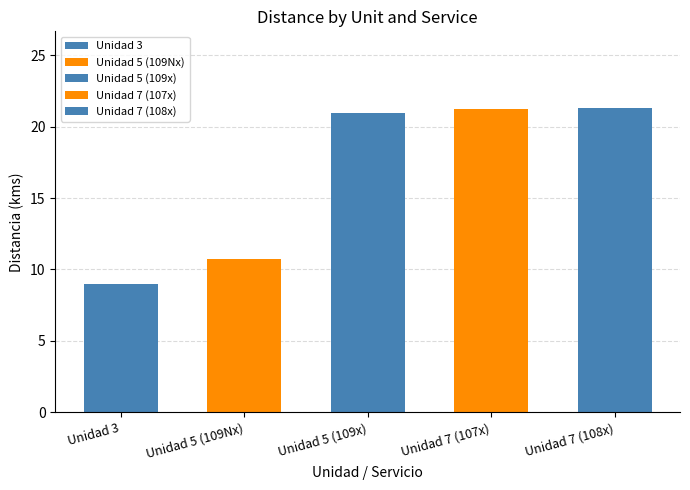

What is the maximum value shown in the chart?

21.3